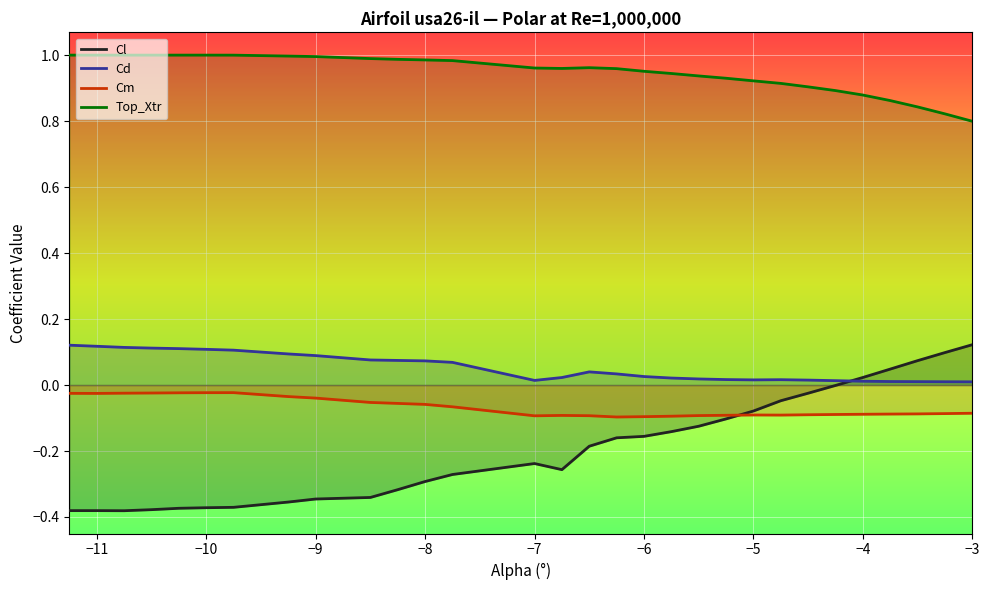

True or false: Cl and Top_Xtr intersect in this chart.

False